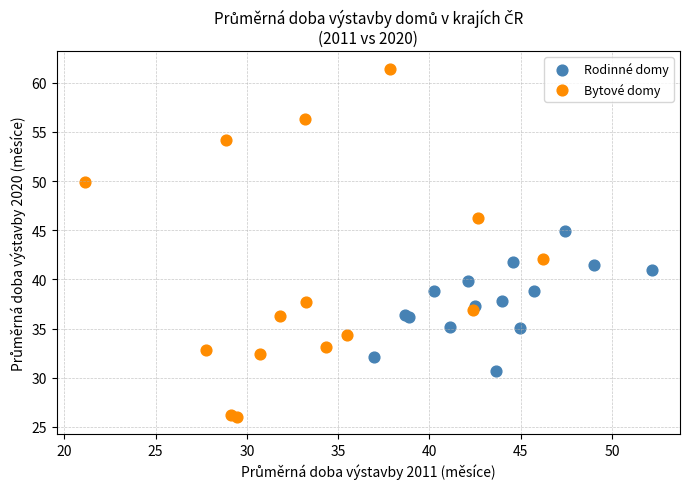

Which series reaches the maximum Y coordinate?

Bytové domy